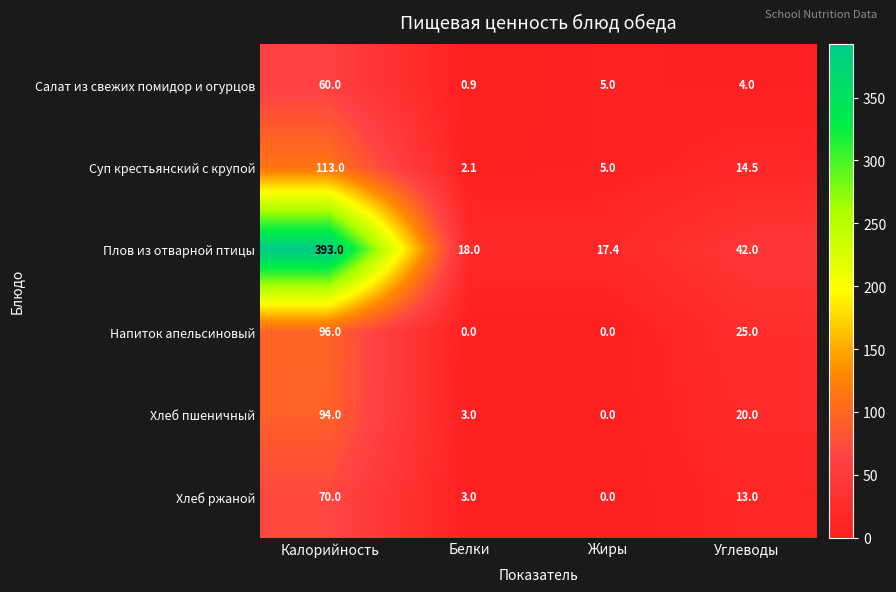

Reading left to right, list all the values displayed in this chart.

Салат из свежих помидор и огурцов: Калорийность=60.0	Белки=0.9	Жиры=5.0	Углеводы=4.0
Суп крестьянский с крупой: Калорийность=113.0	Белки=2.1	Жиры=5.0	Углеводы=14.5
Плов из отварной птицы: Калорийность=393.0	Белки=18.0	Жиры=17.4	Углеводы=42.0
Напиток апельсиновый: Калорийность=96.0	Белки=0.0	Жиры=0.0	Углеводы=25.0
Хлеб пшеничный: Калорийность=94.0	Белки=3.0	Жиры=0.0	Углеводы=20.0
Хлеб ржаной: Калорийность=70.0	Белки=3.0	Жиры=0.0	Углеводы=13.0